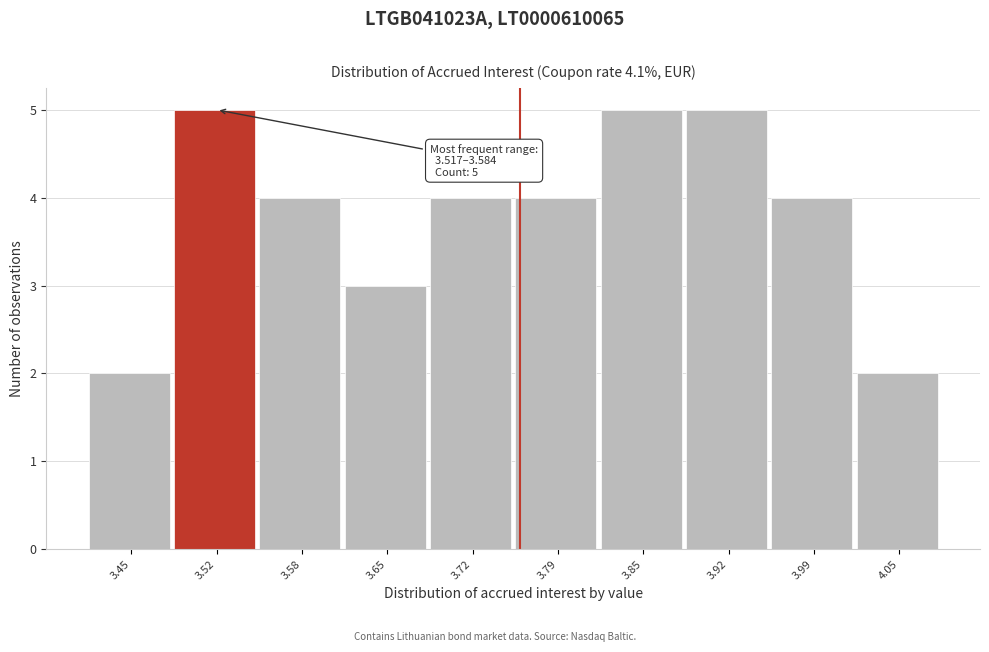

Reading right to left, extract all data points from this chart.

4.05=2	3.99=4	3.92=5	3.85=5	3.79=4	3.72=4	3.65=3	3.58=4	3.52=5	3.45=2